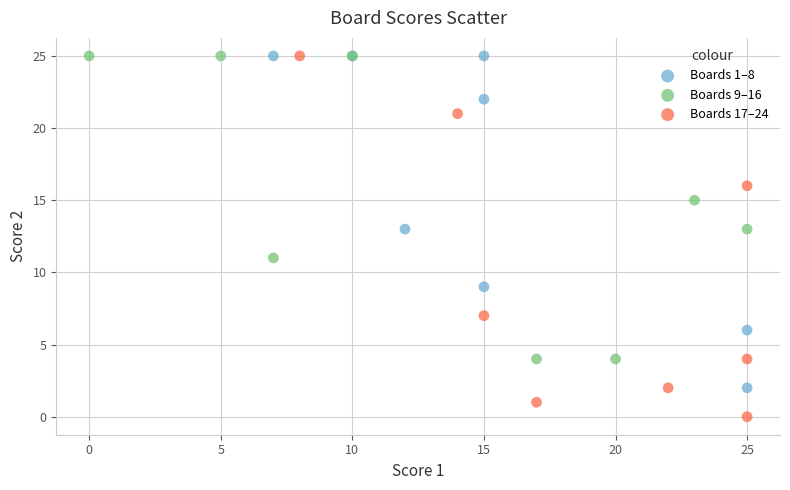

Which series contains the lowest Y value?

Boards 17–24